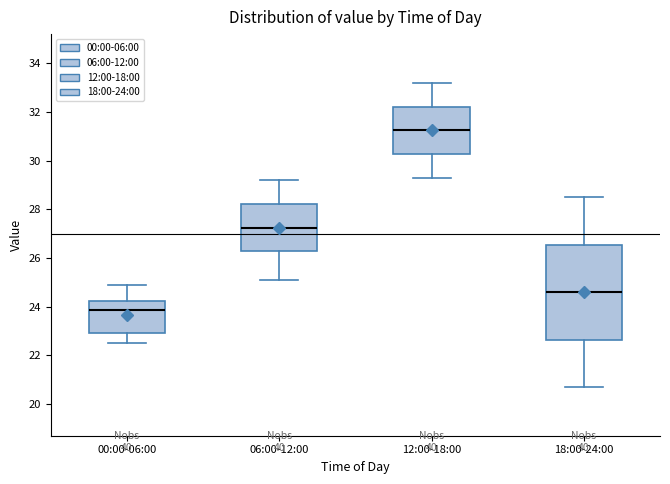

Comparing the boxes themselves (not the whiskers), which one is the tallest?

18:00-24:00